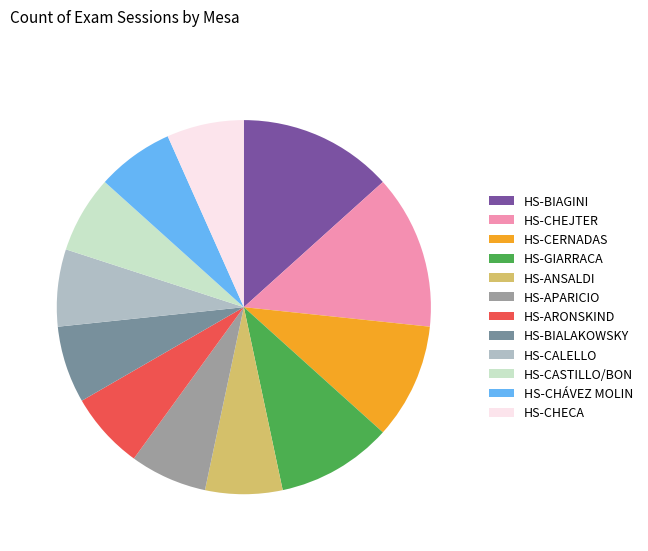

Does any single category account for the majority?

No